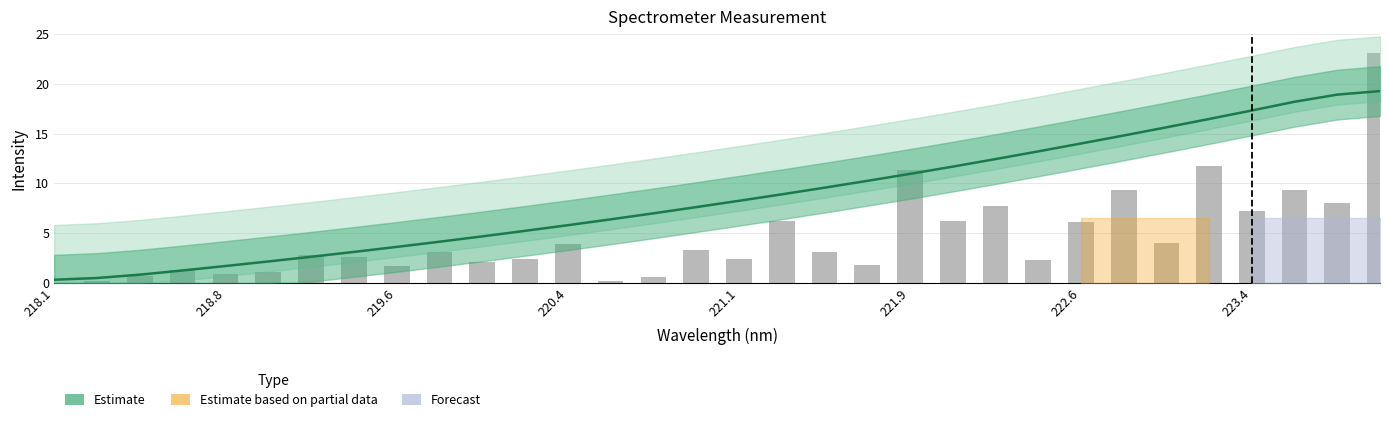

How many data points are less than 8?

16